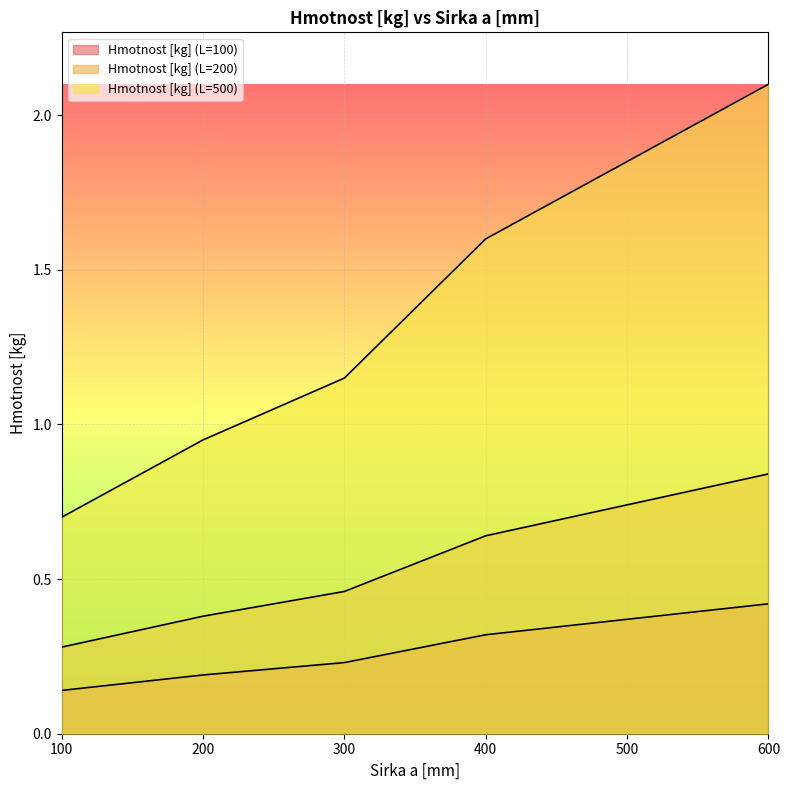

Count the number of categories in the chart.

6